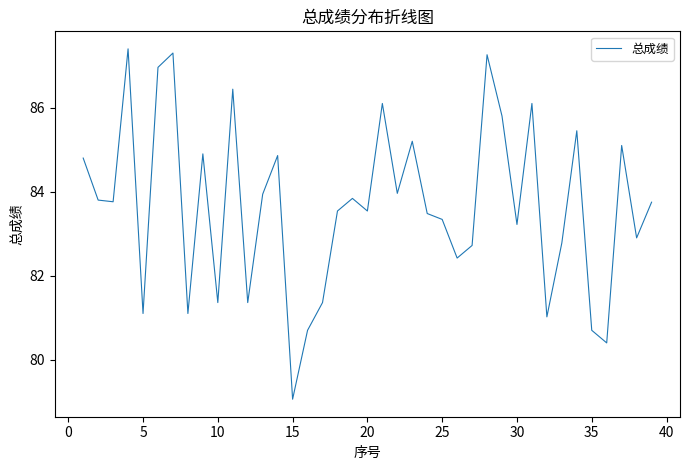

What is the difference between the maximum and minimum values?

8.3